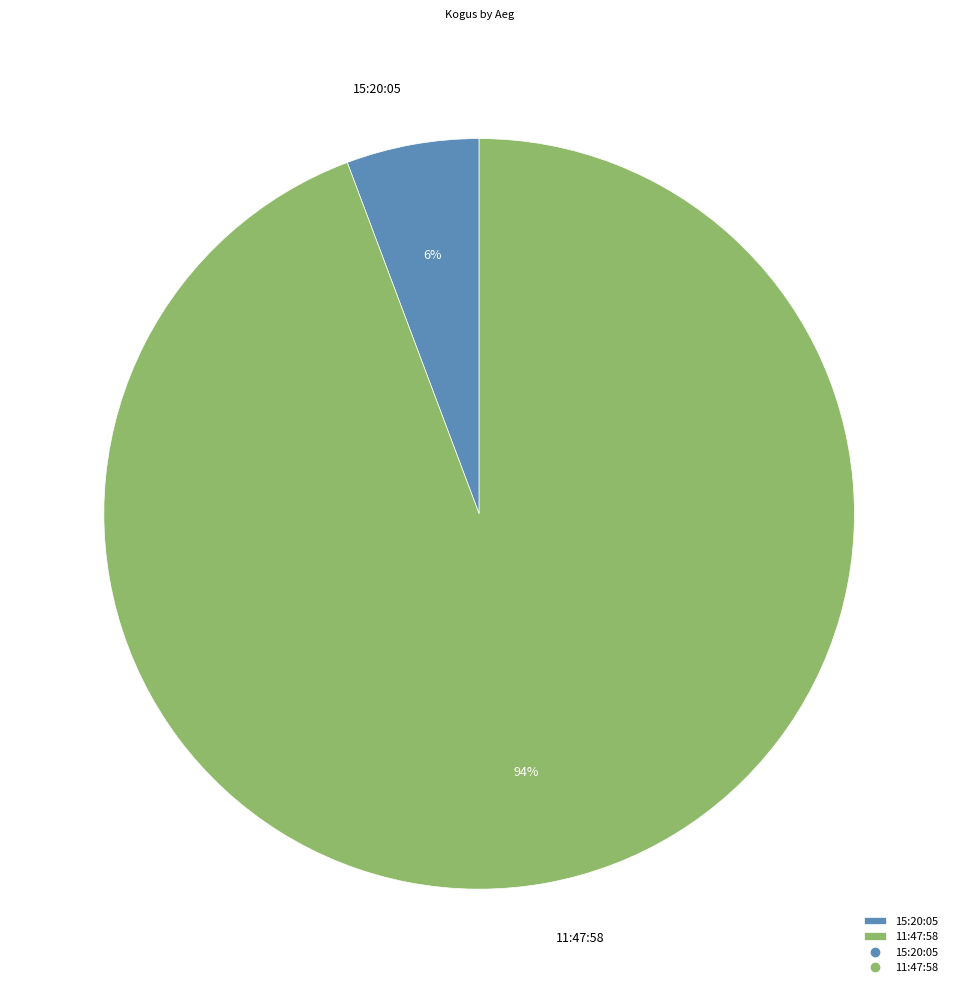

Which category has the smallest portion of the pie?

15:20:05